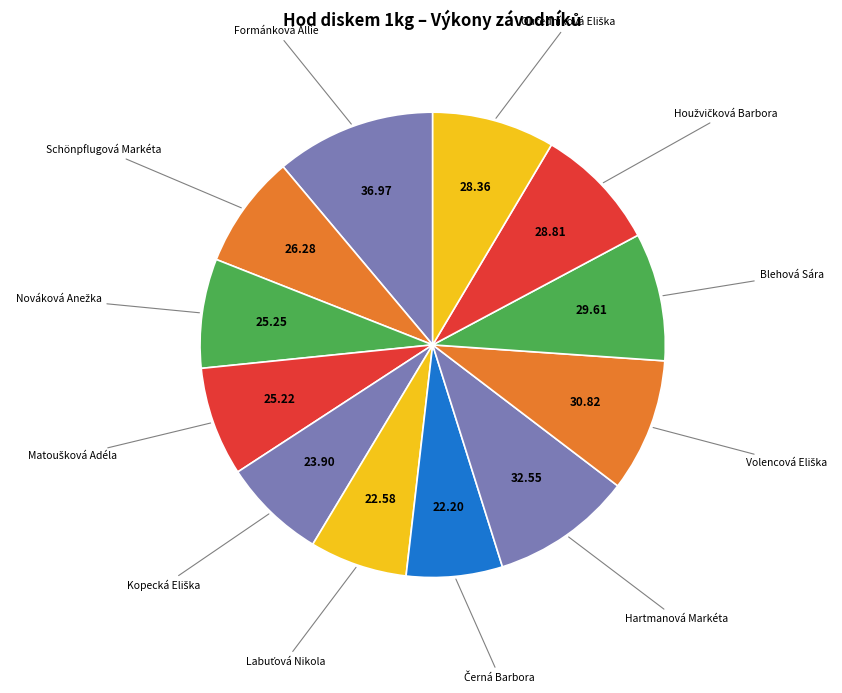

How many slices are in this pie chart?

12